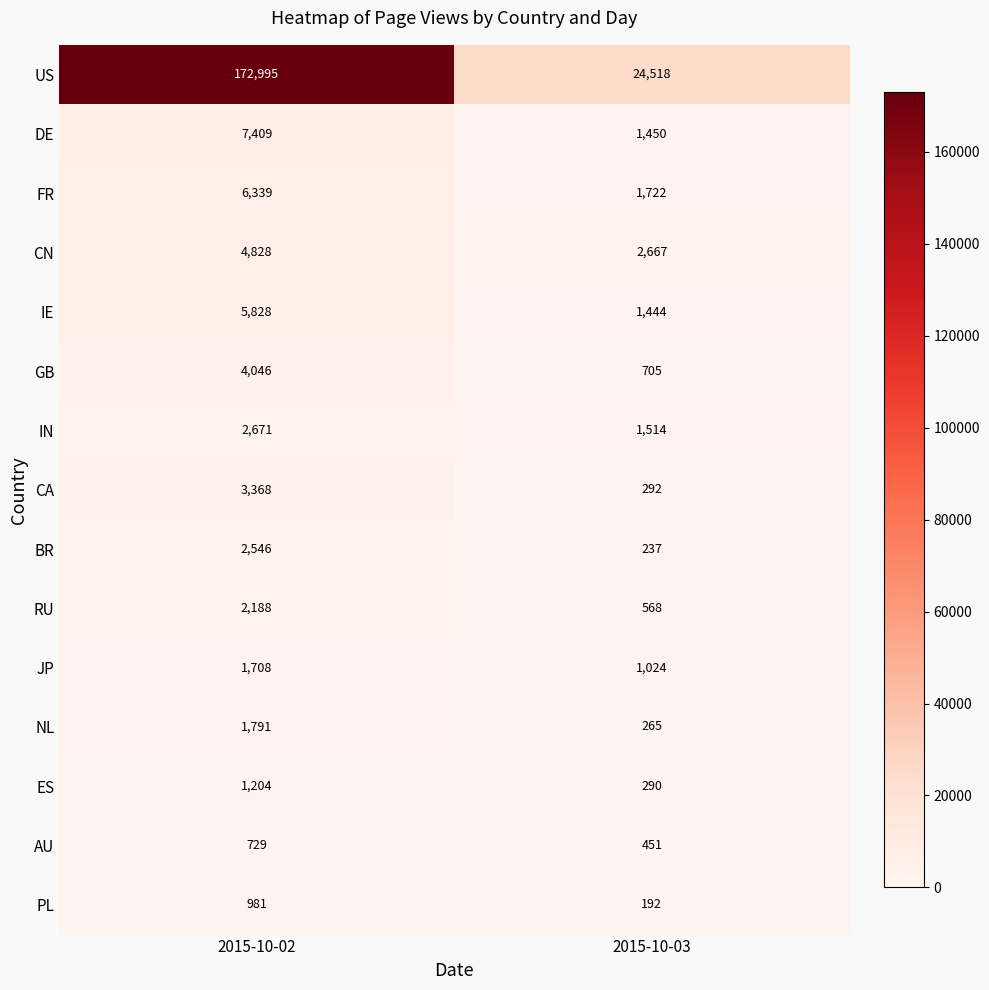

What is the maximum value shown in the chart?

172995